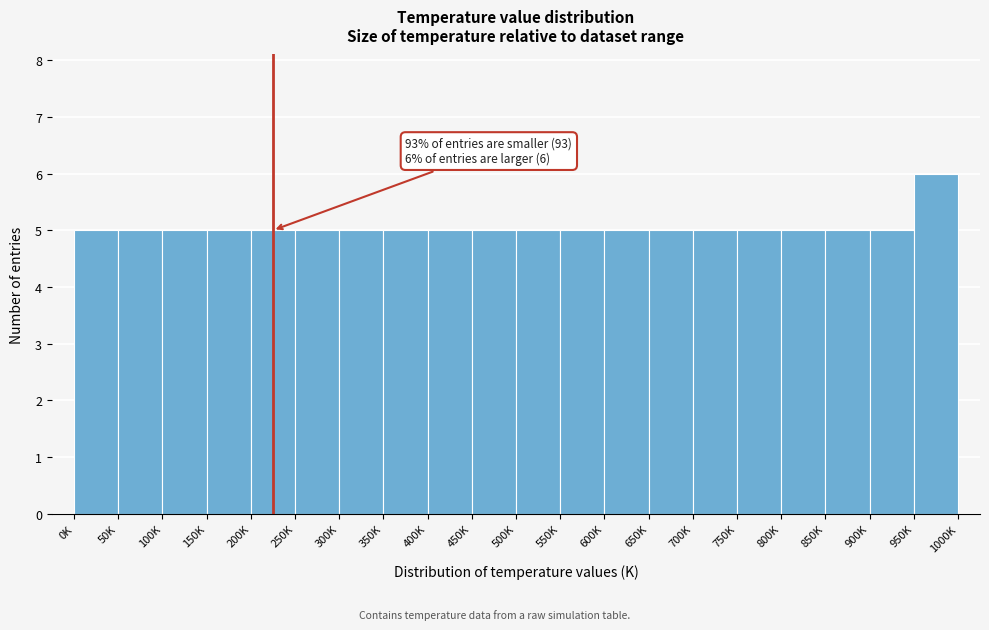

Reading left to right, list all the values displayed in this chart.

5	5	5	5	5	5	5	5	5	5	5	5	5	5	5	5	5	5	5	6